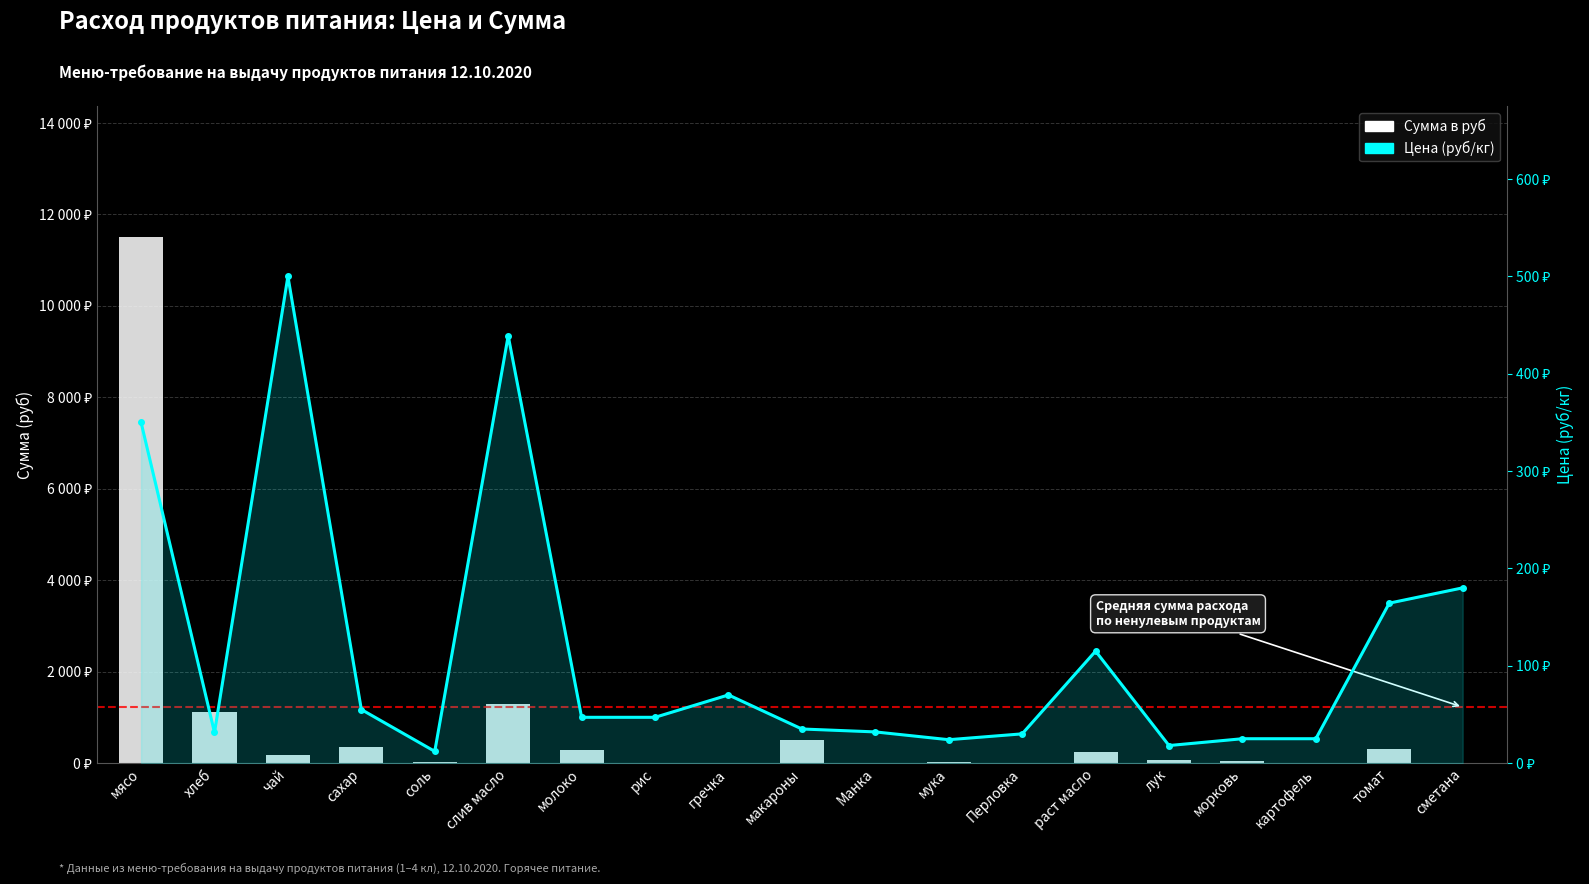

Reading left to right, transcribe all the data shown in this chart.

Сумма в руб: 11497.5	1112.8	182.5	341.3	13.1	1281.6	291.6	0.0	0.0	511.0	0.0	26.3	0.0	251.8	59.1	45.6	0.0	299.8	0.0
Цена (руб/кг): 350.0	31.4	500.0	55.0	12.0	438.9	47.0	47.0	70.0	35.0	32.0	24.0	30.0	115.0	18.0	25.0	25.0	164.3	180.0